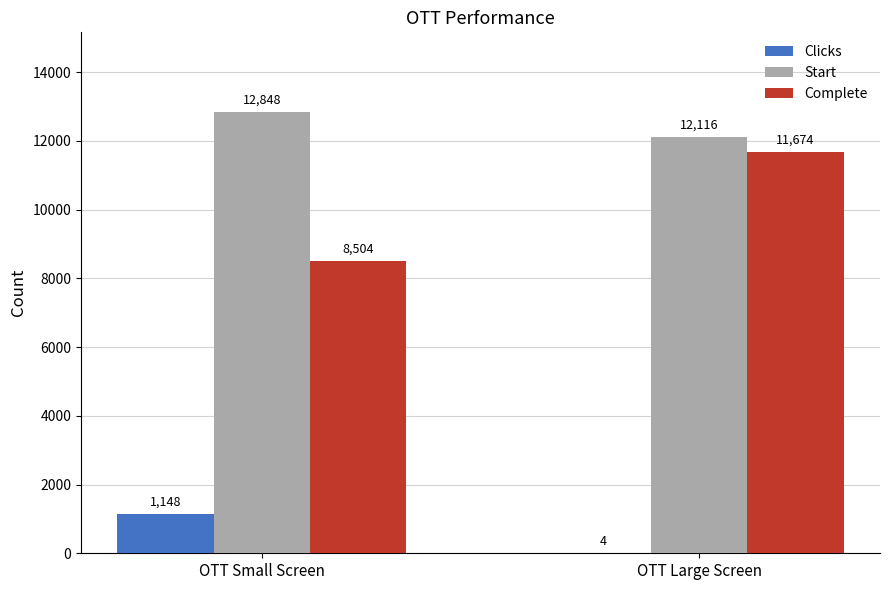

At which category is the sum across all series the highest?

OTT Large Screen